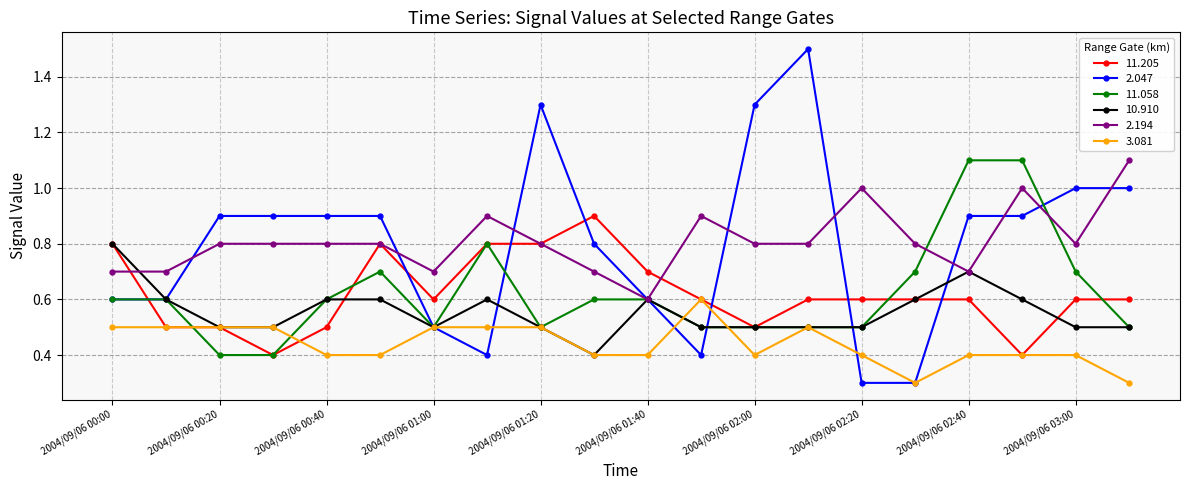

Reading right to left, transcribe all the data shown in this chart.

11.205: 0.6	0.6	0.4	0.6	0.6	0.6	0.6	0.5	0.6	0.7	0.9	0.8	0.8	0.6	0.8	0.5	0.4	0.5	0.5	0.8
2.047: 1.0	1.0	0.9	0.9	0.3	0.3	1.5	1.3	0.4	0.6	0.8	1.3	0.4	0.5	0.9	0.9	0.9	0.9	0.6	0.6
11.058: 0.5	0.7	1.1	1.1	0.7	0.5	0.5	0.5	0.5	0.6	0.6	0.5	0.8	0.5	0.7	0.6	0.4	0.4	0.6	0.6
10.910: 0.5	0.5	0.6	0.7	0.6	0.5	0.5	0.5	0.5	0.6	0.4	0.5	0.6	0.5	0.6	0.6	0.5	0.5	0.6	0.8
2.194: 1.1	0.8	1.0	0.7	0.8	1.0	0.8	0.8	0.9	0.6	0.7	0.8	0.9	0.7	0.8	0.8	0.8	0.8	0.7	0.7
3.081: 0.3	0.4	0.4	0.4	0.3	0.4	0.5	0.4	0.6	0.4	0.4	0.5	0.5	0.5	0.4	0.4	0.5	0.5	0.5	0.5